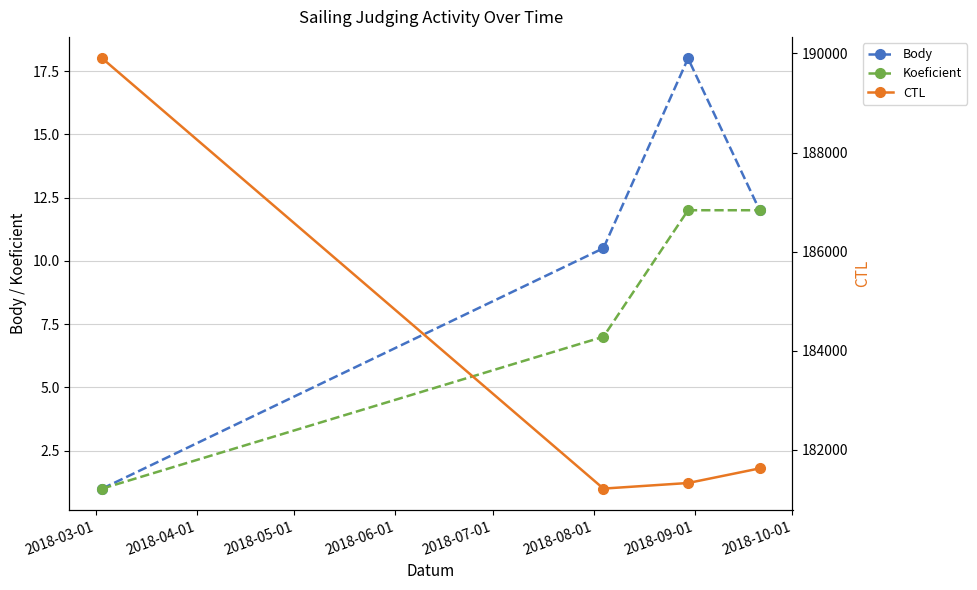

Which series has the widest spread of values?

CTL